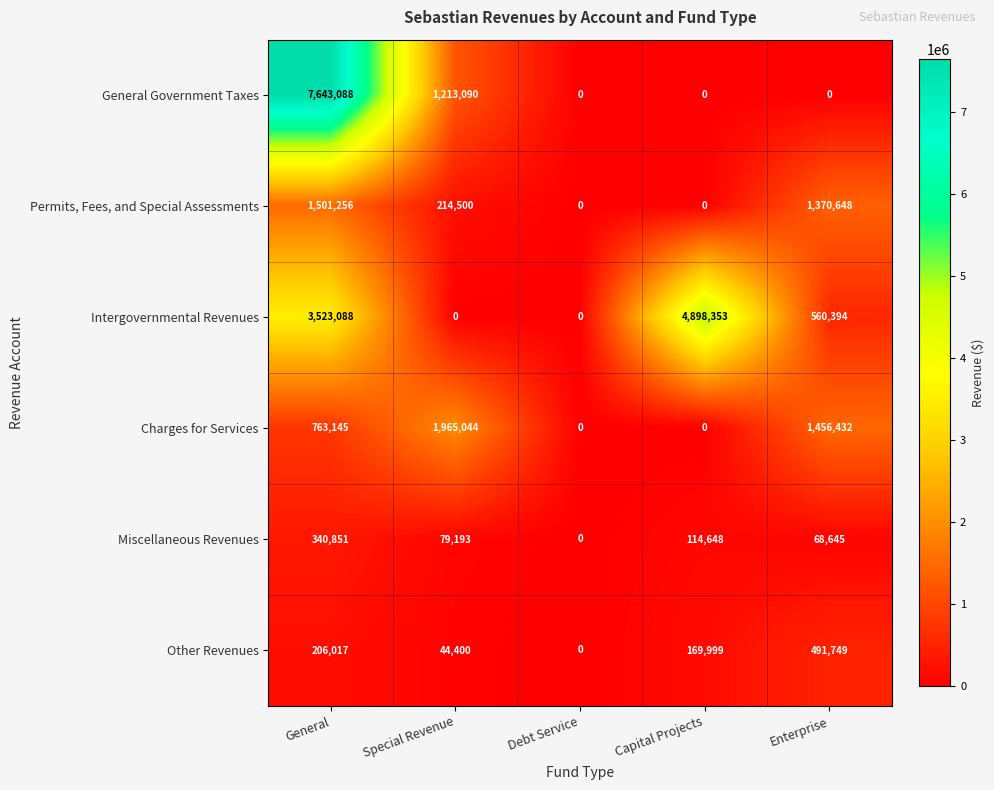

Reading left to right, extract all data points from this chart.

General Government Taxes: 7643088	1213090	0	0	0
Permits, Fees, and Special Assessments: 1501256	214500	0	0	1370648
Intergovernmental Revenues: 3523088	0	0	4898353	560394
Charges for Services: 763145	1965044	0	0	1456432
Miscellaneous Revenues: 340851	79193	0	114648	68645
Other Revenues: 206017	44400	0	169999	491749